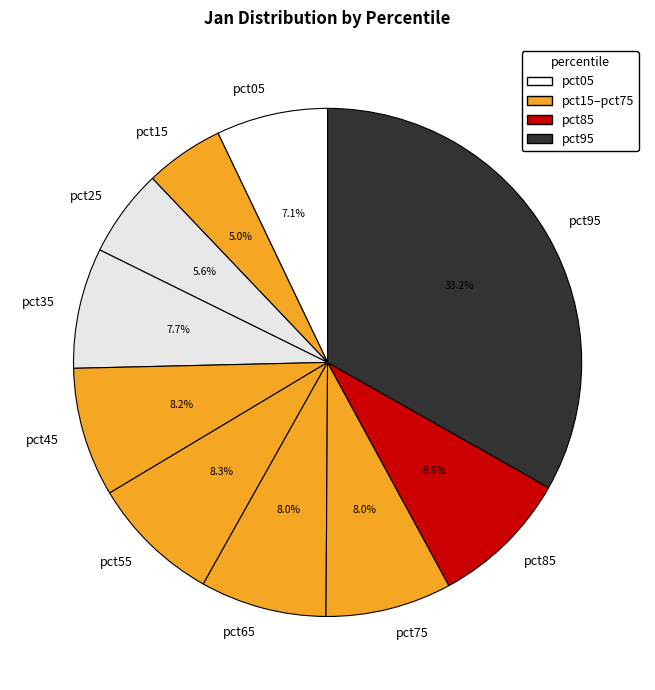

To the nearest percent, what percentage of the pie is pct95?

33%